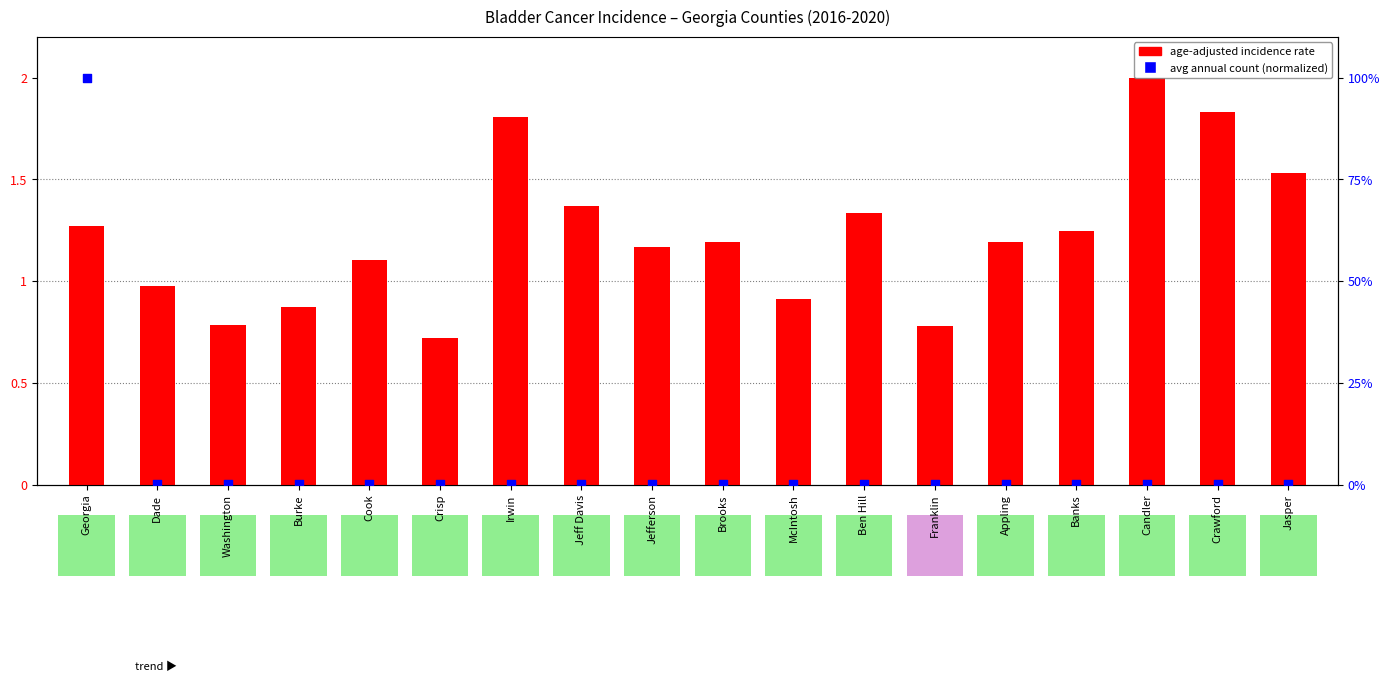

At which category is the sum across all series the highest?

Georgia